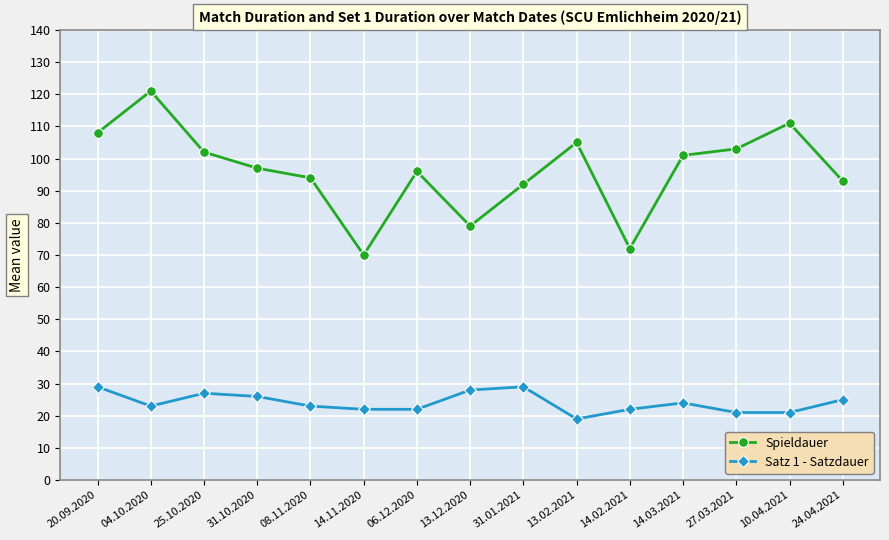

Which series has the widest spread of values?

Spieldauer